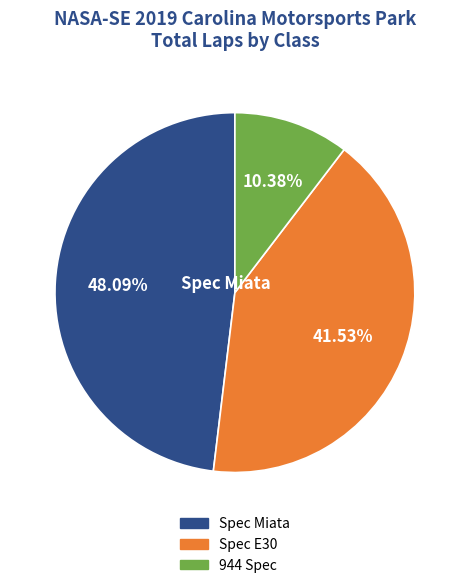

Is 944 Spec the majority of the pie?

No